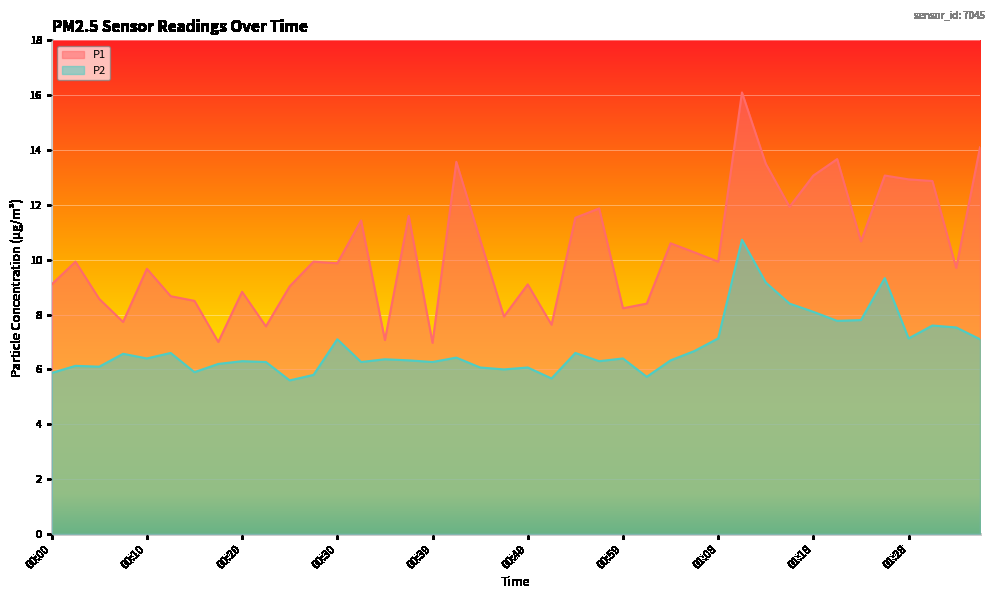

What is the sum of the P2 values at 01:11 and 00:13?

17.3